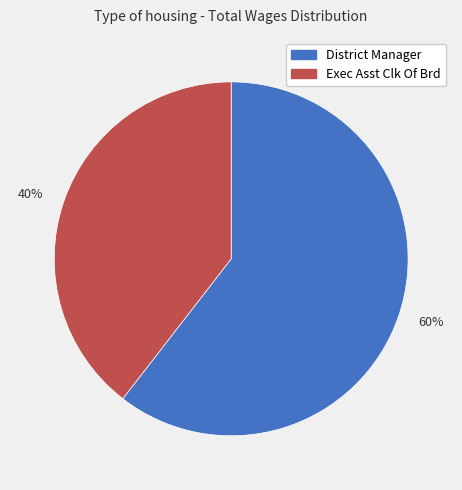

Approximately how many times larger is the value at 40% compared to 60%?

0.7